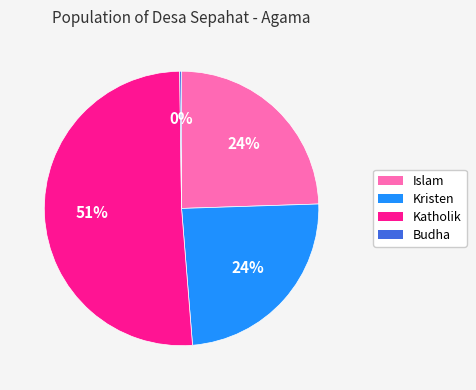

Does Katholik account for over 50% of the chart?

Yes